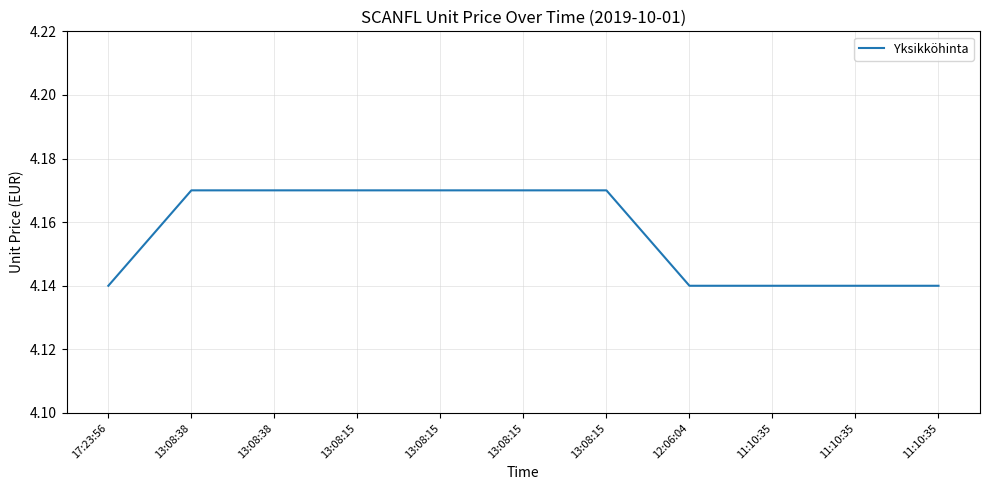

Does the chart have visible grid lines?

Yes